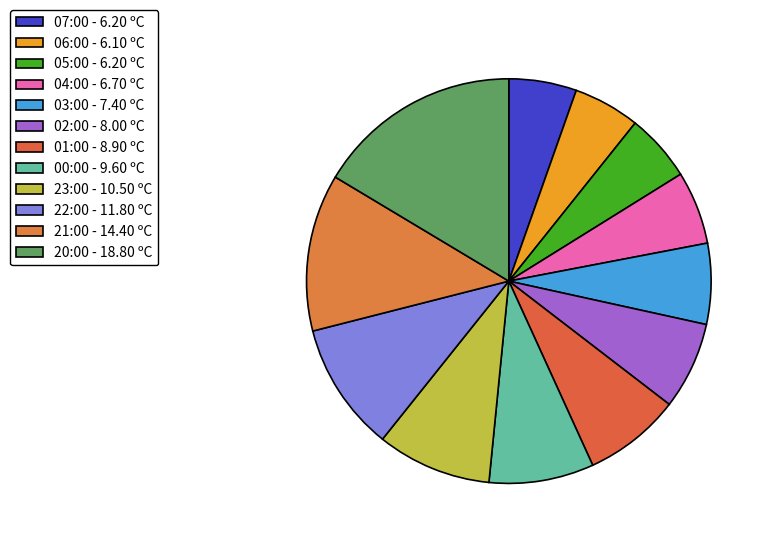

Is the sum of 21:00 and 01:00 greater than half?

No